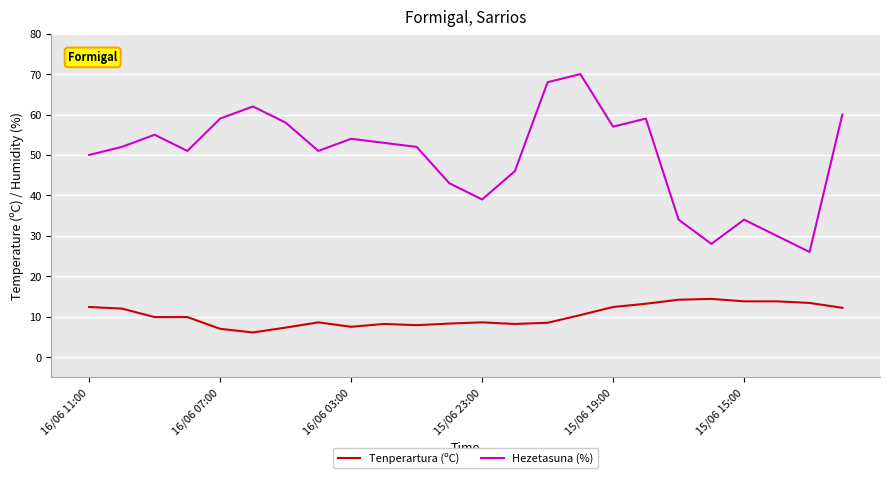

Which series has the largest total across all categories?

Hezetasuna (%)